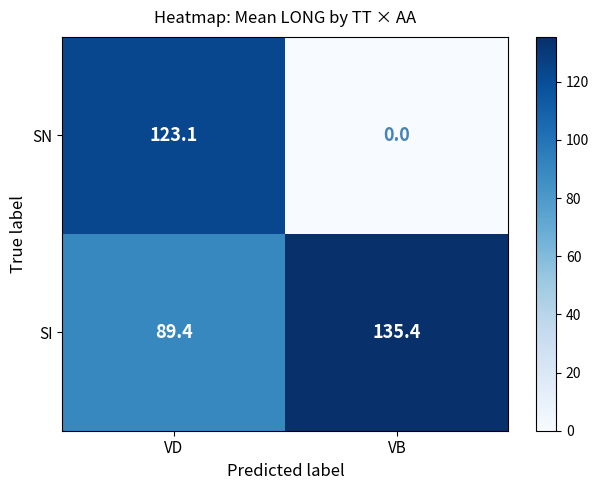

True or false: SI has a value of 135.4 at VB.

True